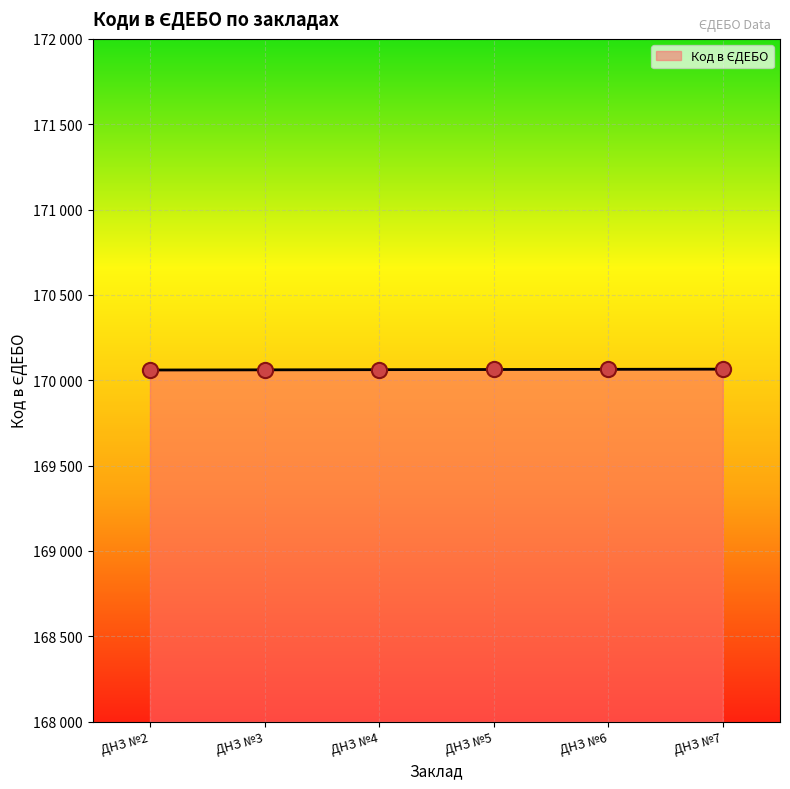

What is the ratio of the value at ДНЗ №2 to the value at ДНЗ №7?

1.0